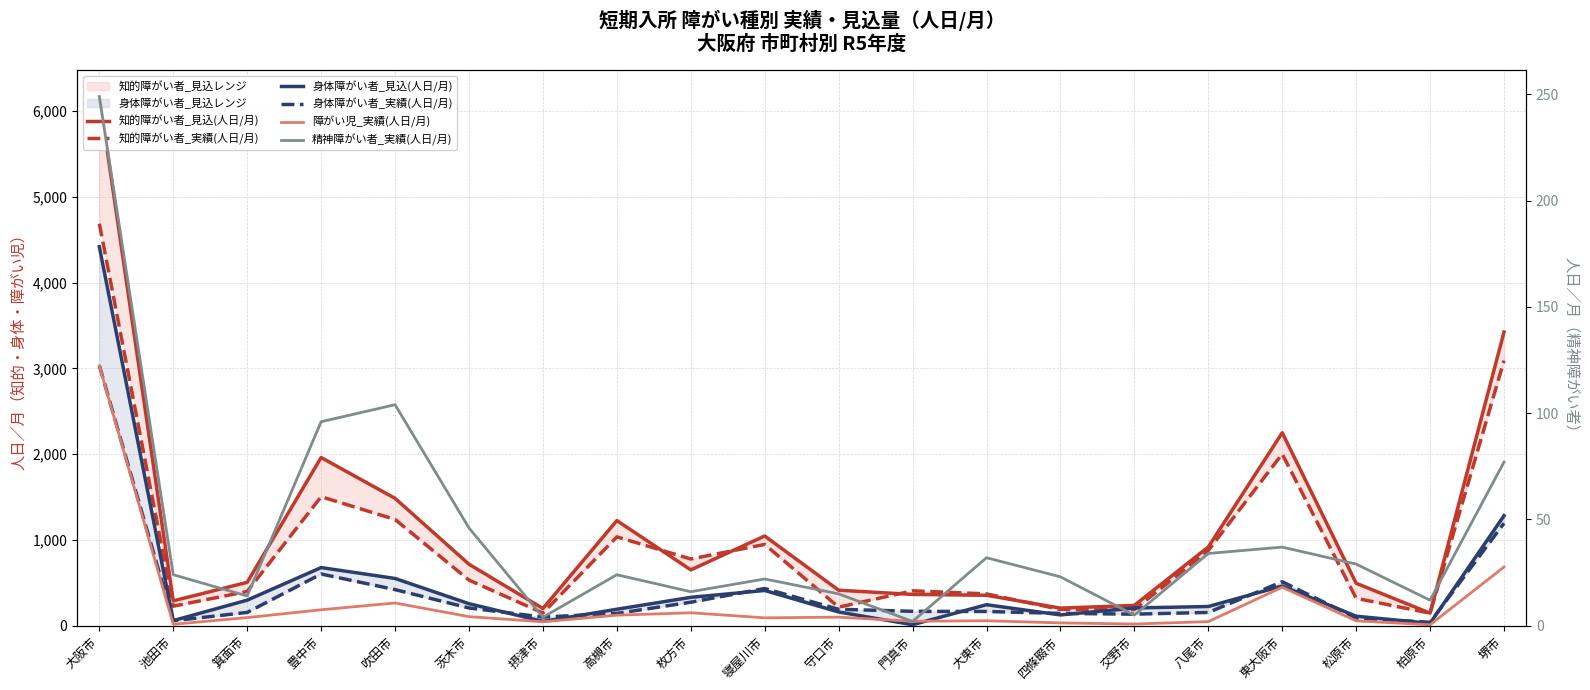

Where is the first local minimum for 身体障がい者_見込(人日/月)?

池田市